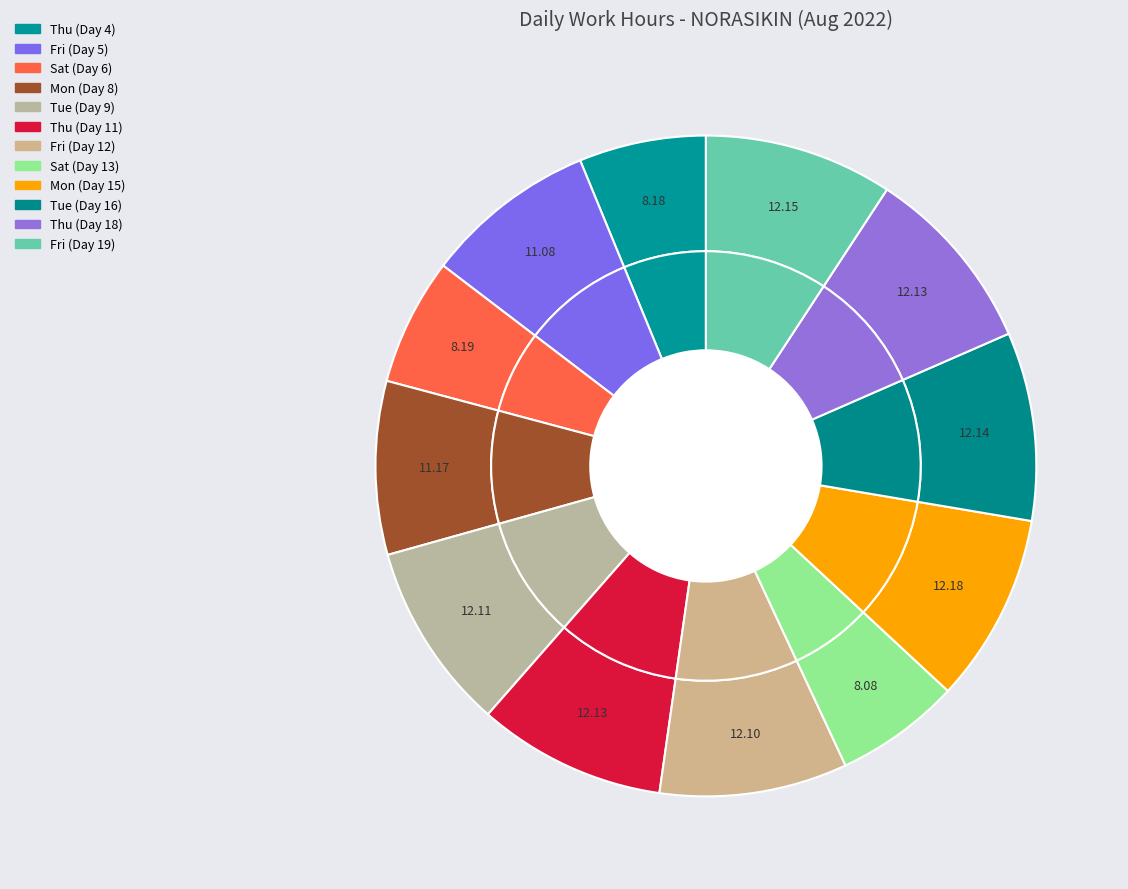

To the nearest percent, what portion does Fri (Day 12) represent?

9%